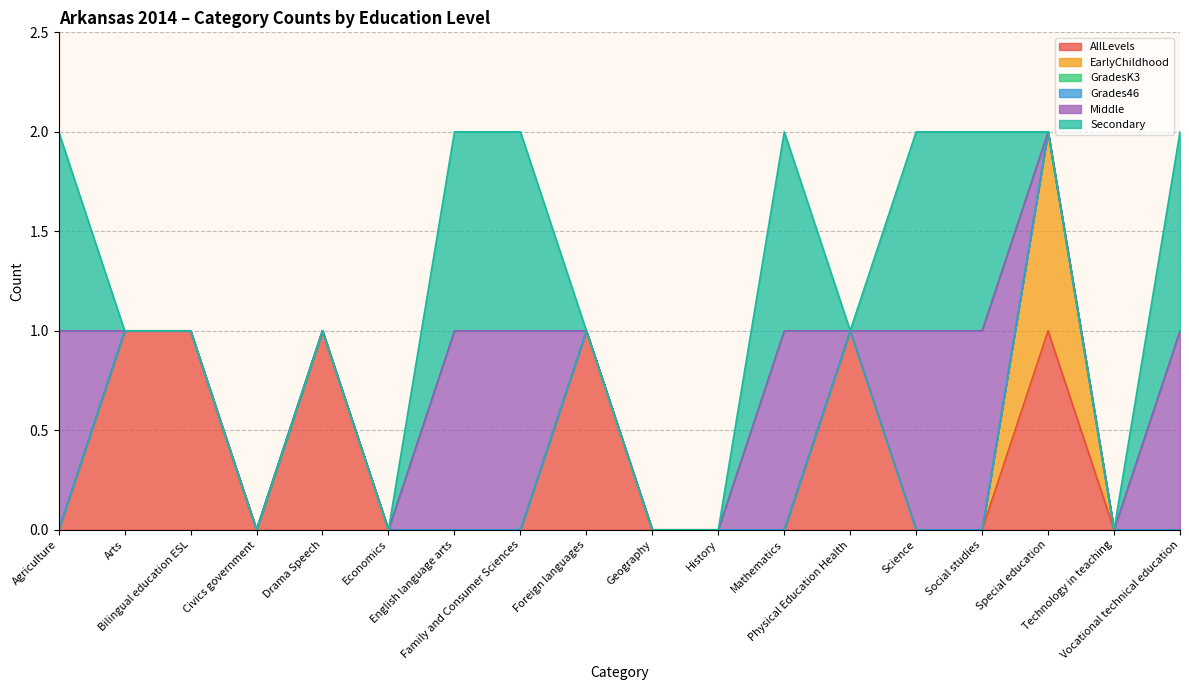

What is the difference between the second highest and second lowest values in the Middle series?

1